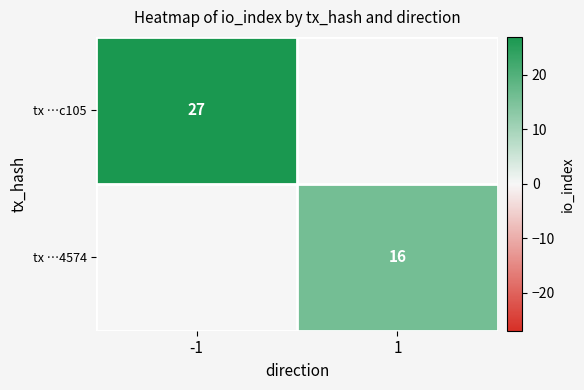

True or false: tx …c105 has a value of 27 at -1.

True